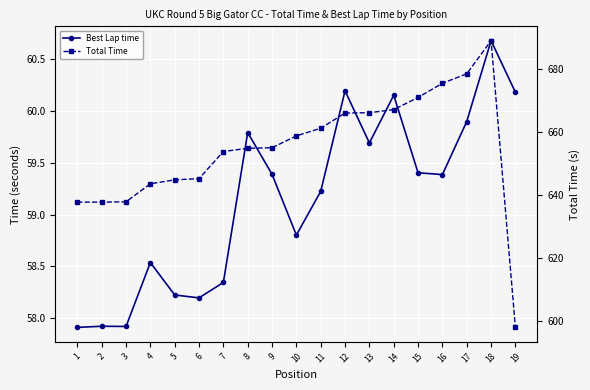

True or false: Total Time and Best Lap time cross at least once.

False